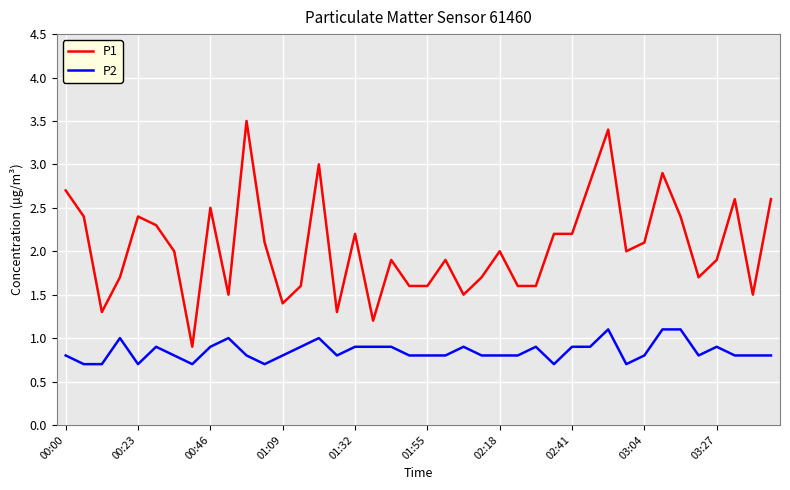

Which series has the largest total across all categories?

P1